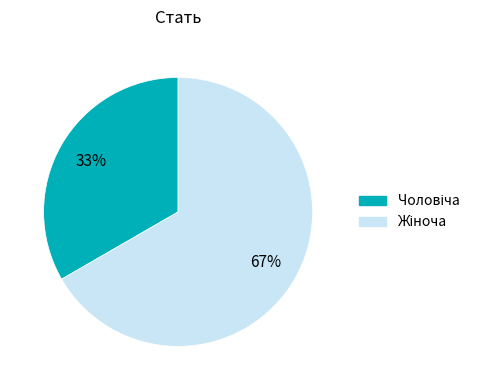

Is there a majority slice in this chart?

Yes